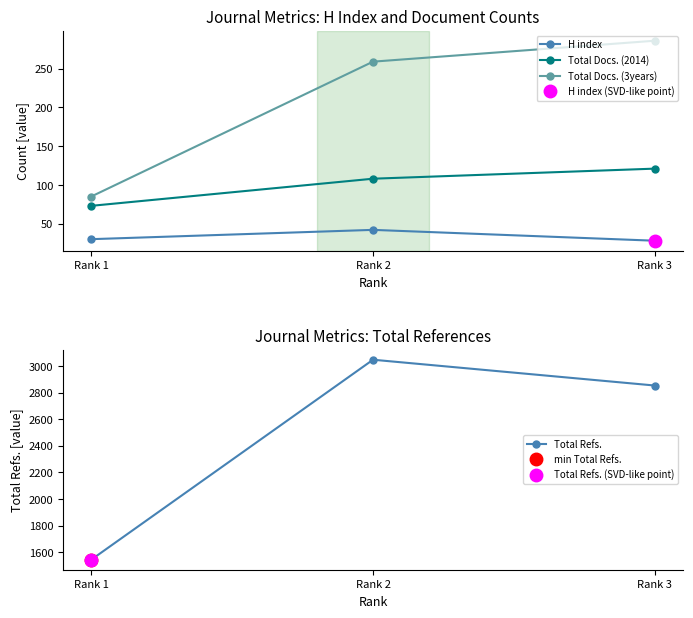

At which category is the sum across all series the highest?

Rank 2